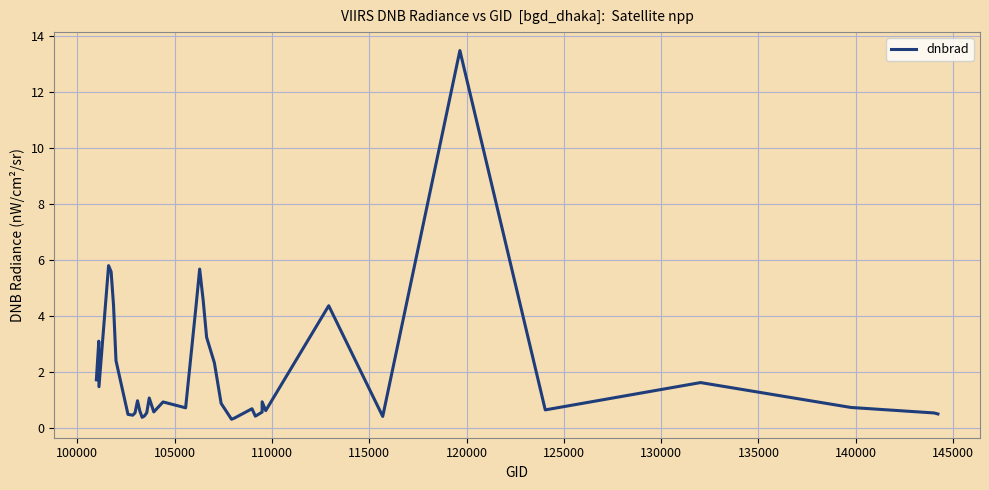

How many data points does each series have?

40